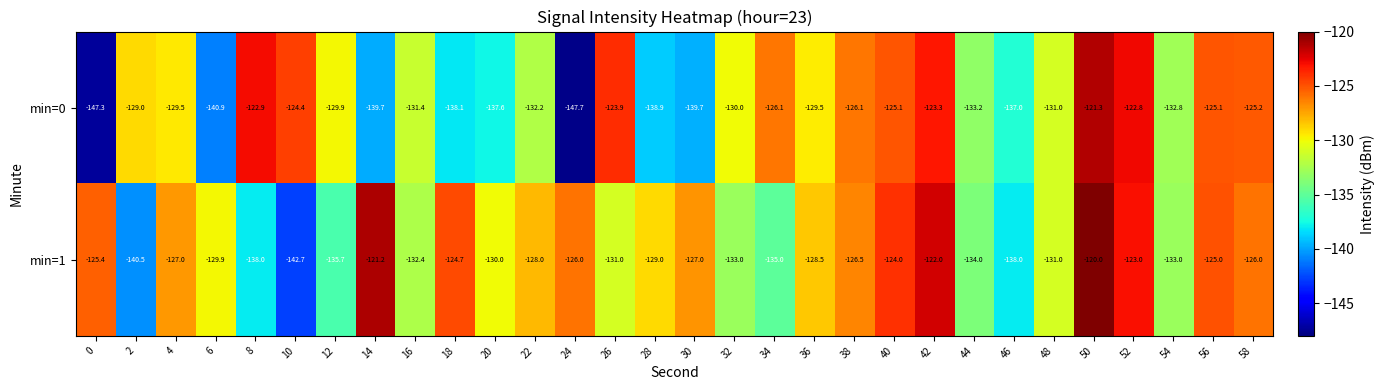

Count the number of data series in this chart.

2